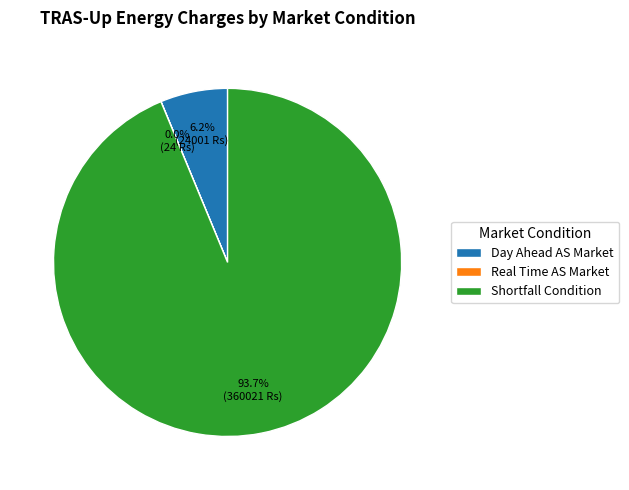

Does Shortfall Condition account for over 50% of the chart?

Yes